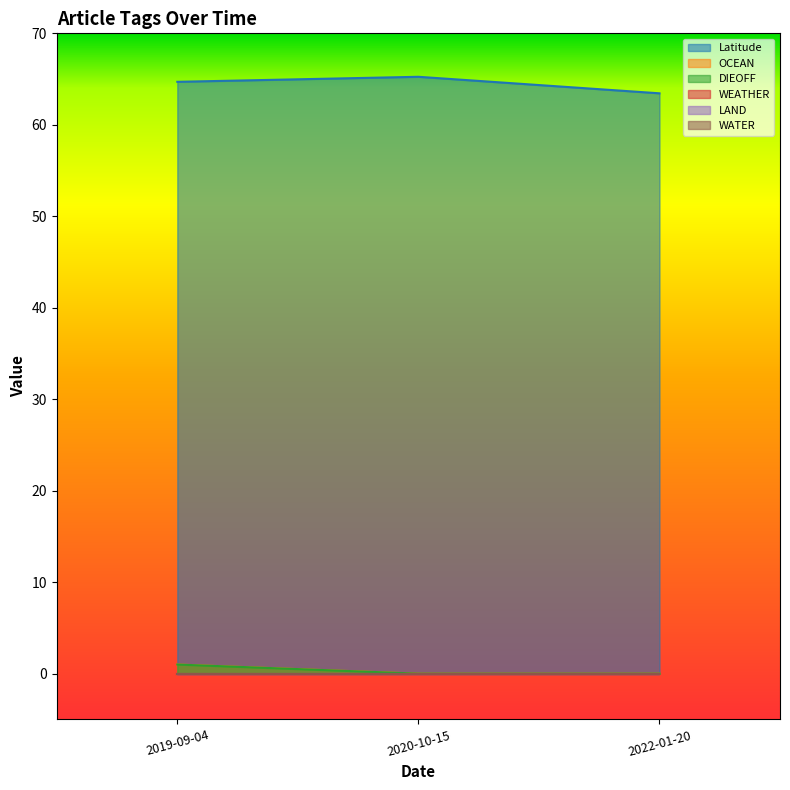

Does the chart display data point markers on the line(s)?

No